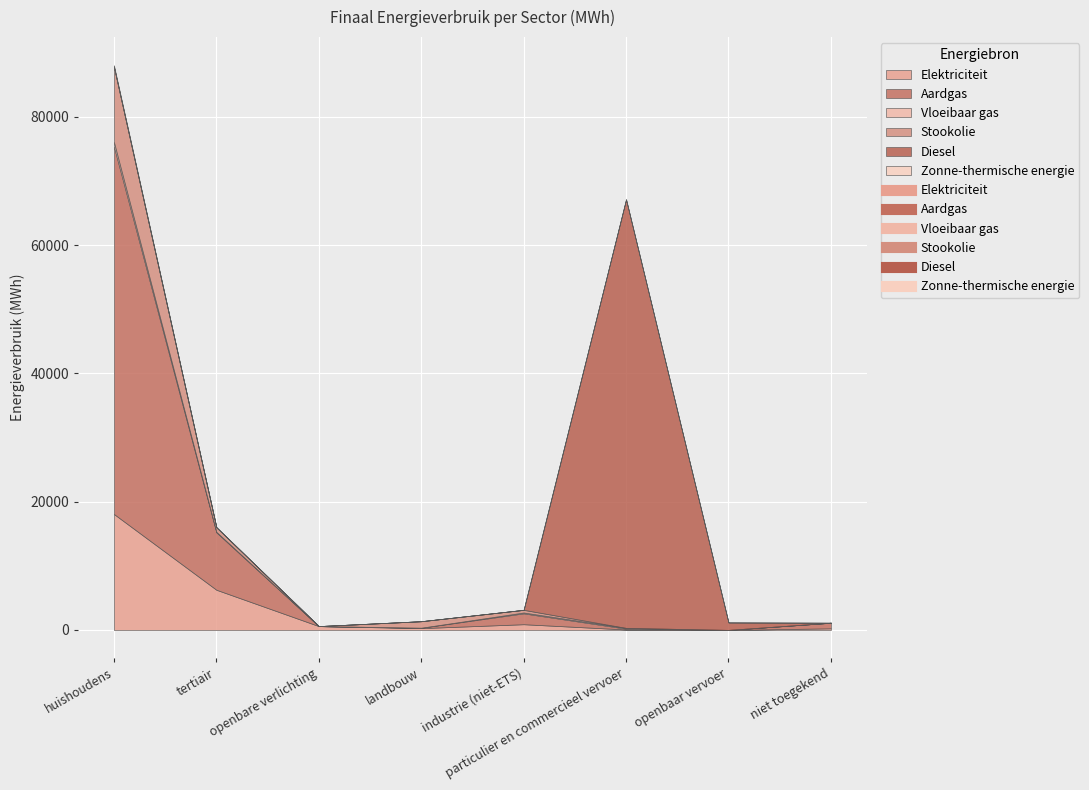

At which label does Vloeibaar gas first exceed 82?

huishoudens